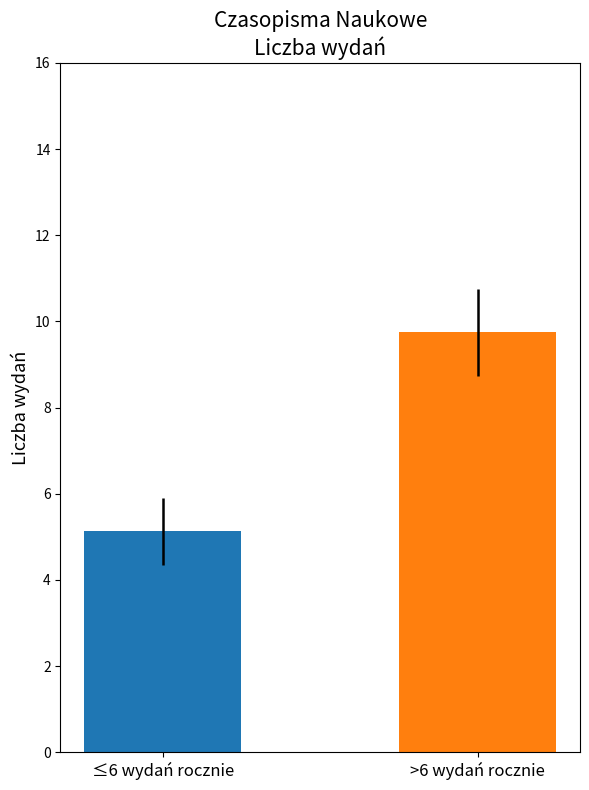

What is the greatest value displayed?

9.8